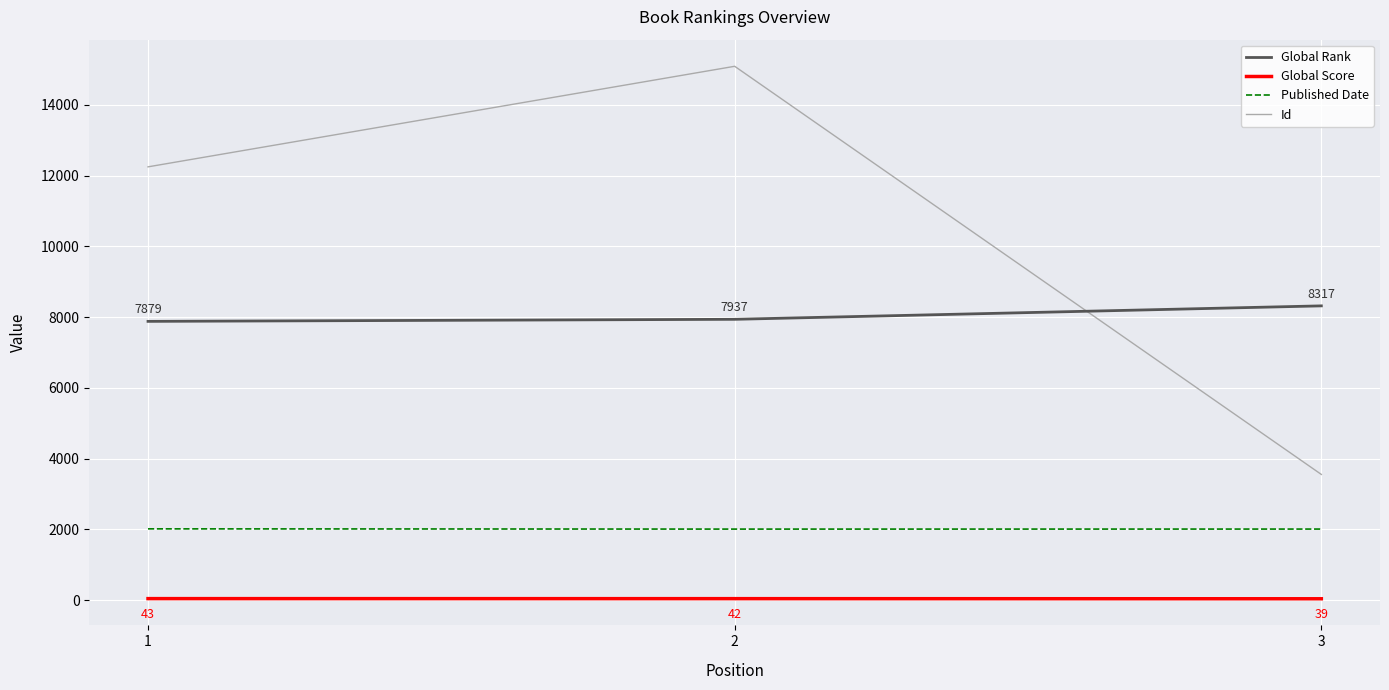

At which category does the chart reach its peak across all series?

2